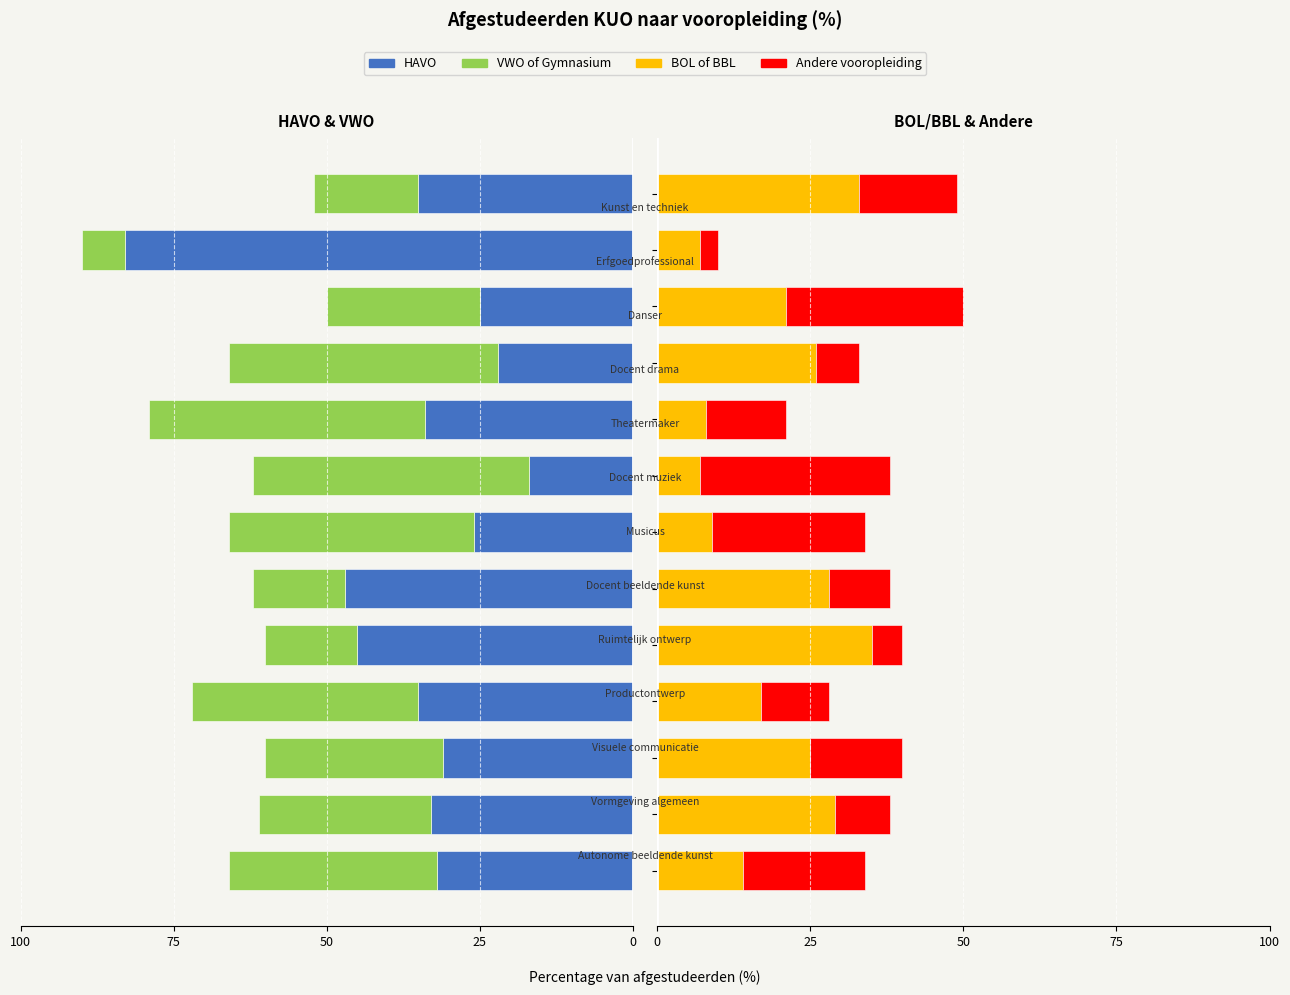

List the series in order of their peak value, lowest first.

Andere vooropleiding, BOL of BBL, VWO of Gymnasium, HAVO